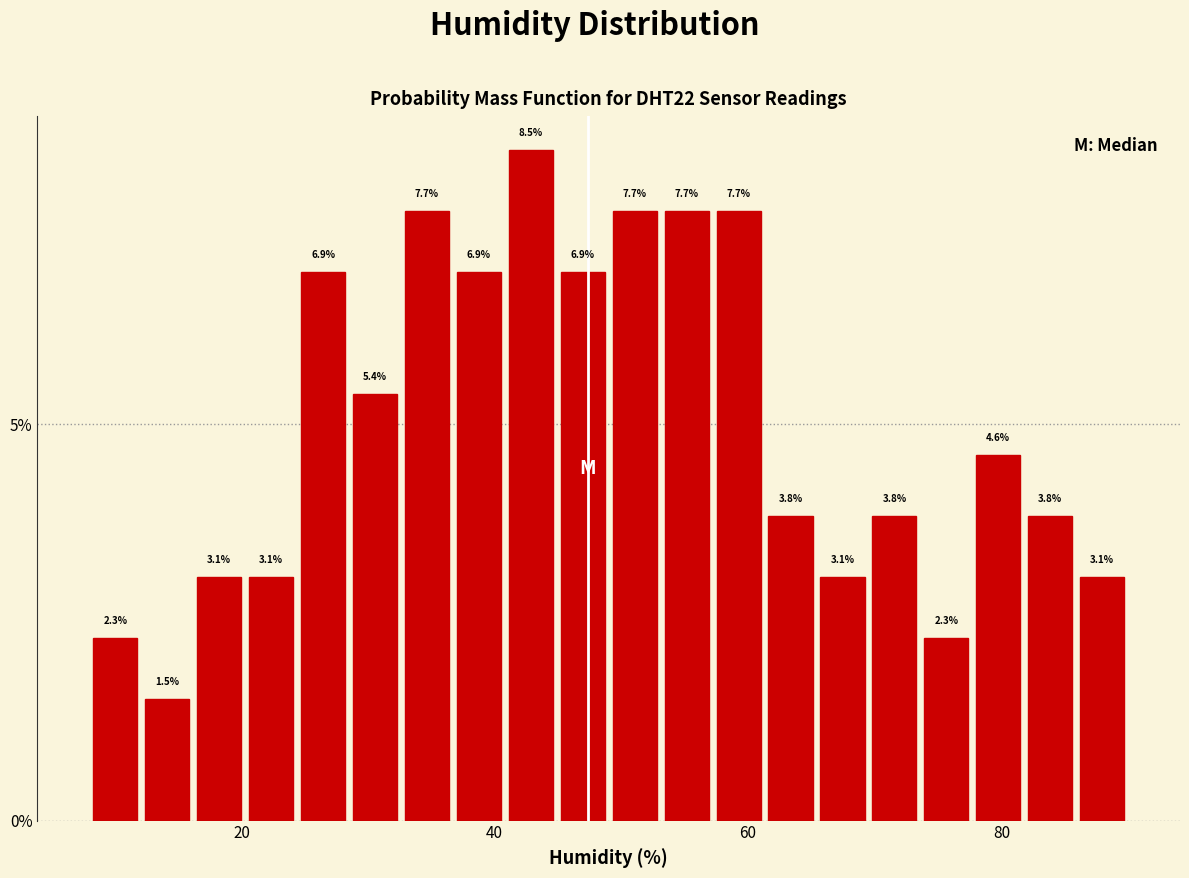

Around what value on the x-axis is the tallest bar? Give the approximate position of its centre, as read against the axis.

42